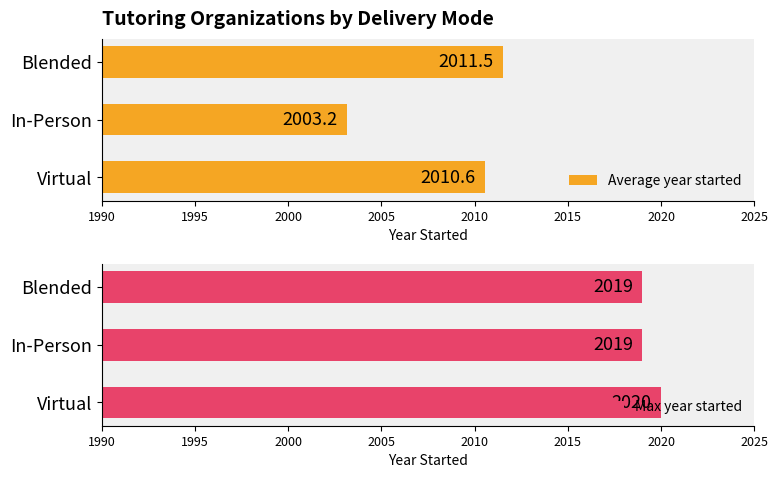

Rank the series by their maximum value, from lowest to highest.

Average year started, Max year started